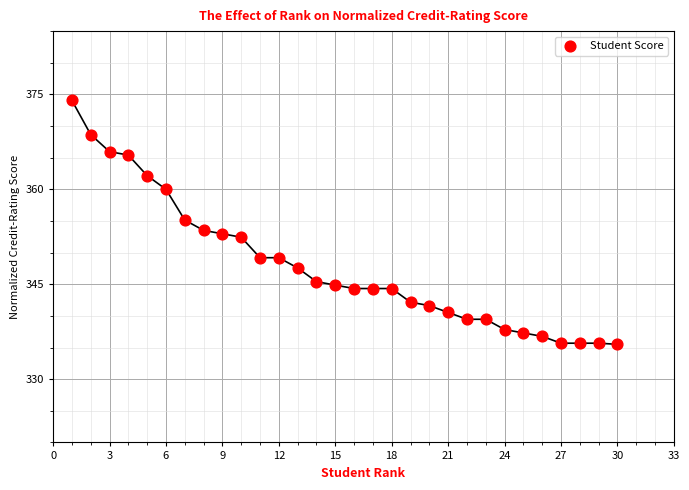

What is the range of X values (max minus min)?

29.0